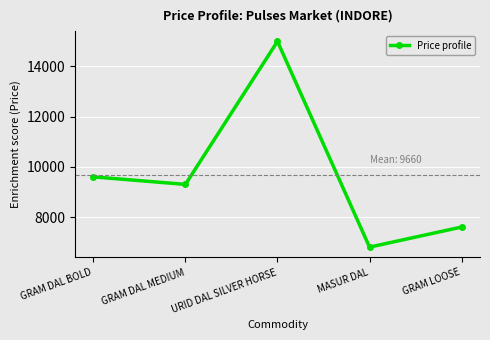

Reading right to left, what are all the values shown in this chart?

GRAM LOOSE=7600	MASUR DAL=6800	URID DAL SILVER HORSE=15000	GRAM DAL MEDIUM=9300	GRAM DAL BOLD=9600